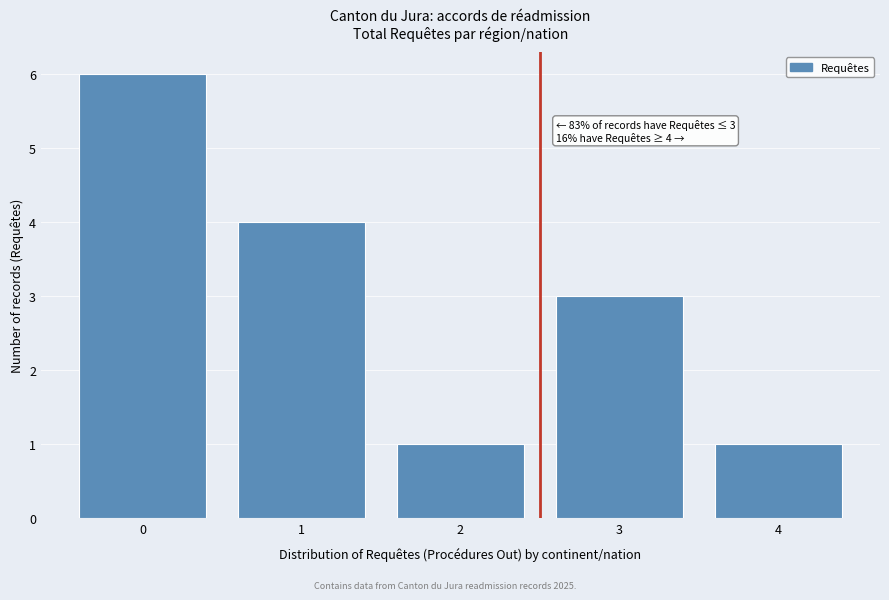

Reading right to left, transcribe all the data shown in this chart.

4=1	3=3	2=1	1=4	0=6